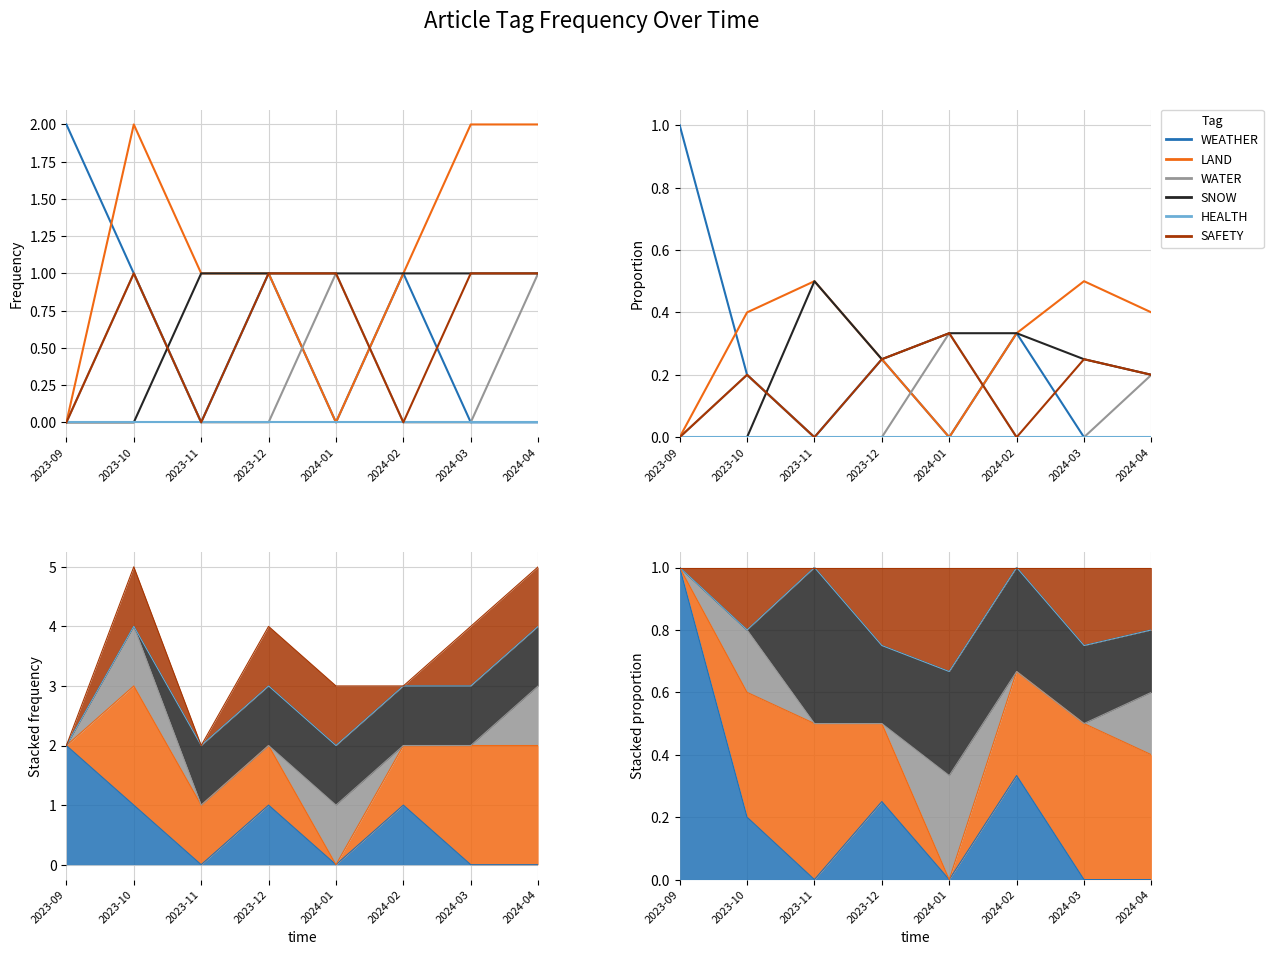

What is the value of the LAND point at the 2nd from the left?

0.4